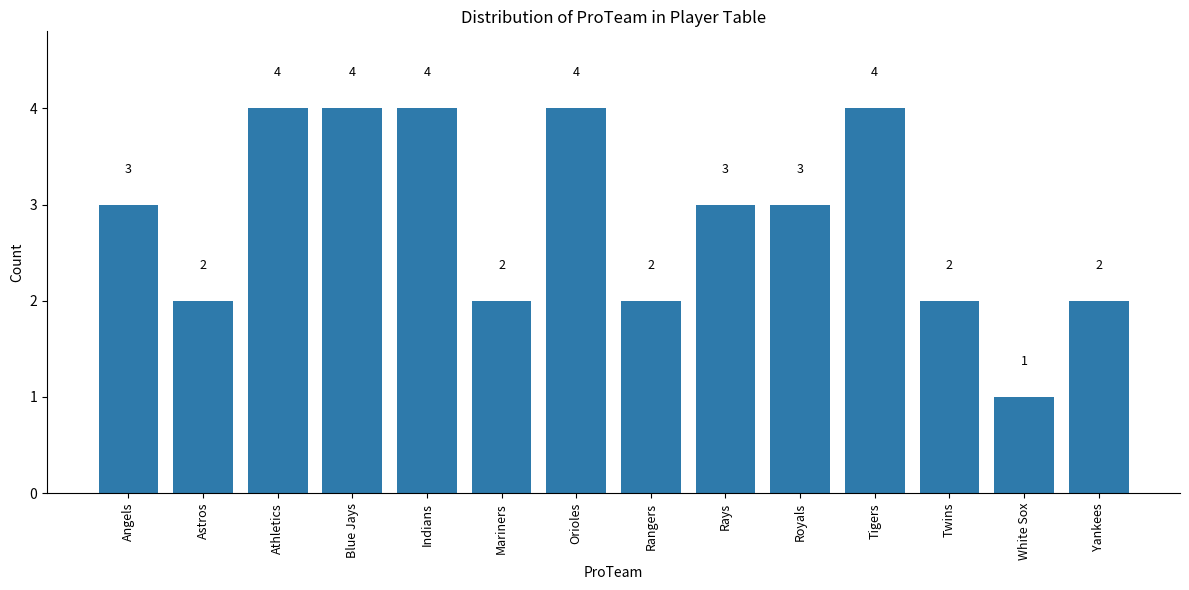

Reading left to right, transcribe all the data shown in this chart.

Angels=3	Astros=2	Athletics=4	Blue Jays=4	Indians=4	Mariners=2	Orioles=4	Rangers=2	Rays=3	Royals=3	Tigers=4	Twins=2	White Sox=1	Yankees=2